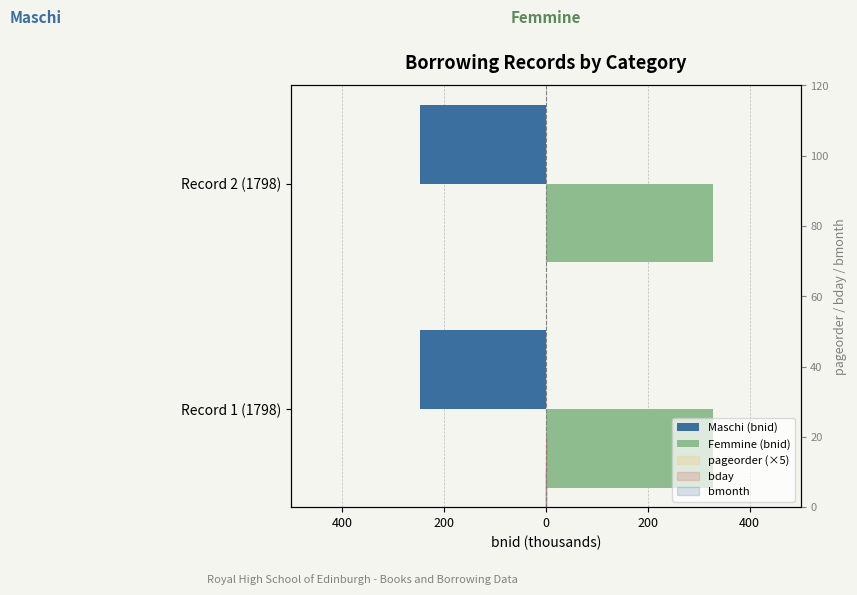

What is the value of the Maschi (bnid) bar at the 2nd from the left?

-246.0